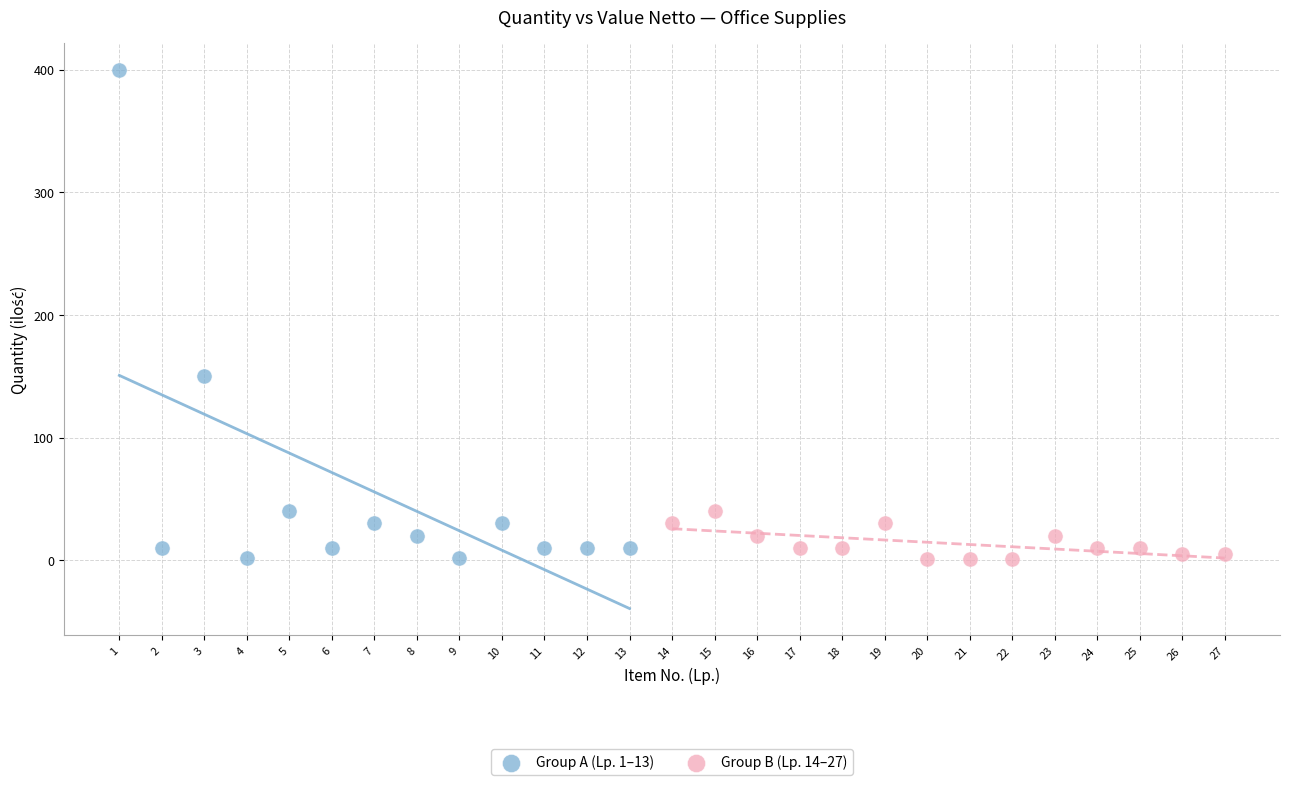

Which series reaches the maximum Y coordinate?

Group A (Lp. 1–13)